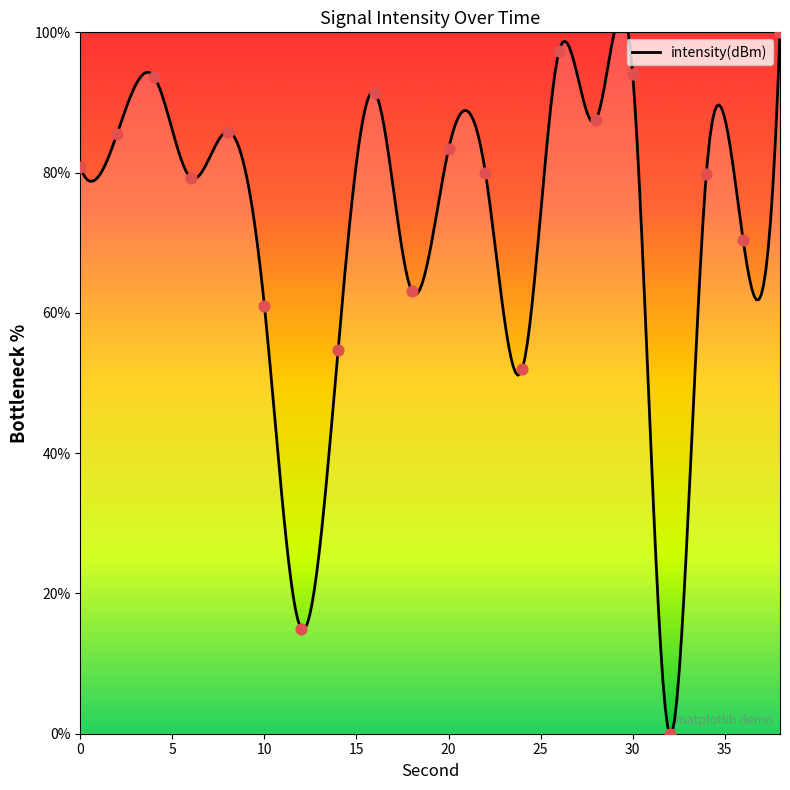

Between 30 and 6, which is larger?

30